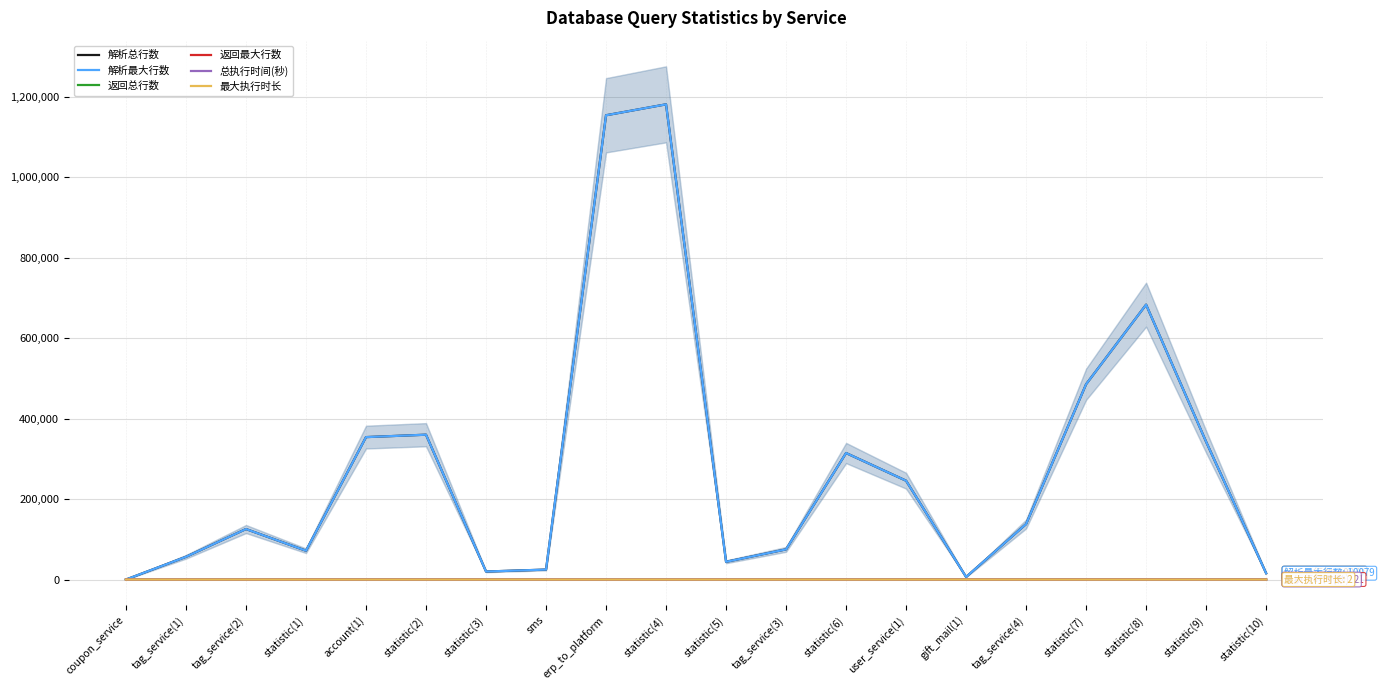

What is the label of the 18th point from the right?

tag_service(2)